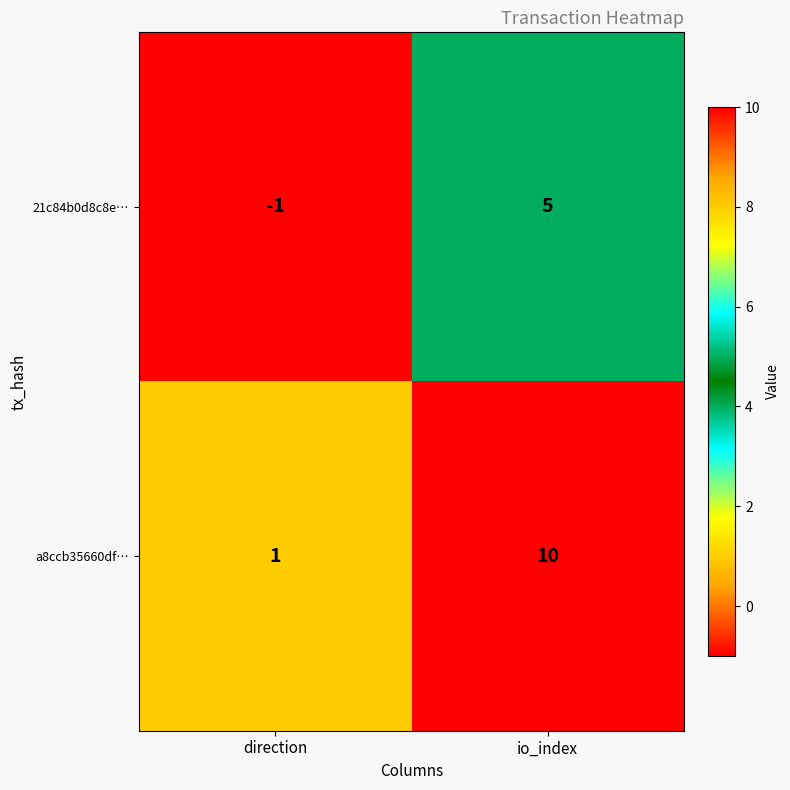

What is the sum of the 21c84b0d8c8e… values at io_index and direction?

4